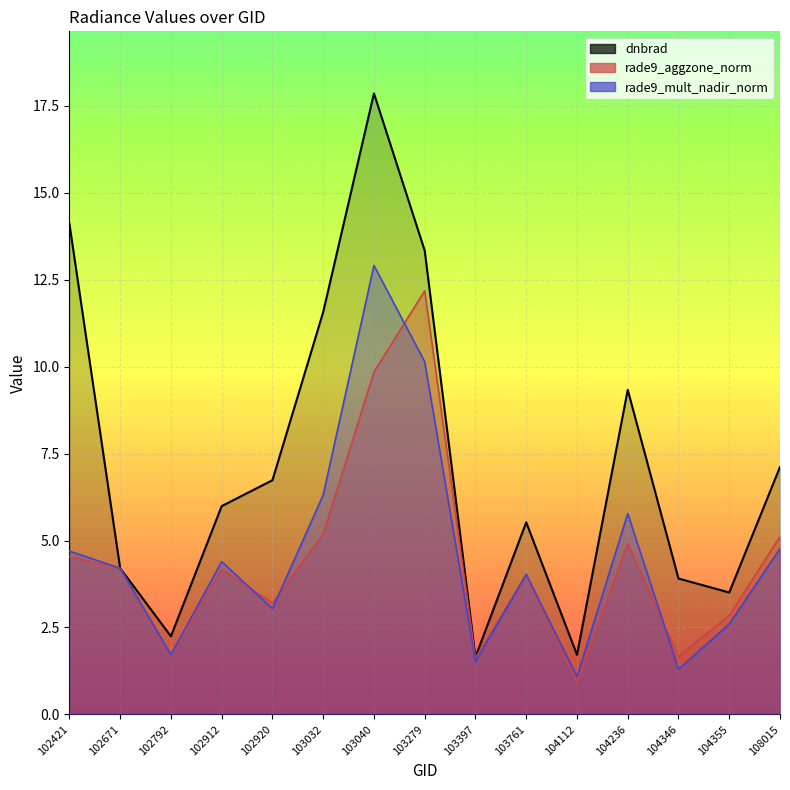

Reading left to right, extract all data points from this chart.

dnbrad: 14.1	4.2	2.2	6.0	6.7	11.6	17.9	13.3	1.6	5.5	1.7	9.3	3.9	3.5	7.1
rade9_aggzone_norm: 4.5	4.2	1.7	4.2	3.2	5.2	9.8	12.2	1.6	4.0	0.9	4.9	1.7	2.8	5.1
rade9_mult_nadir_norm: 4.7	4.2	1.7	4.4	3.0	6.3	12.9	10.1	1.5	4.0	1.1	5.8	1.3	2.6	4.8